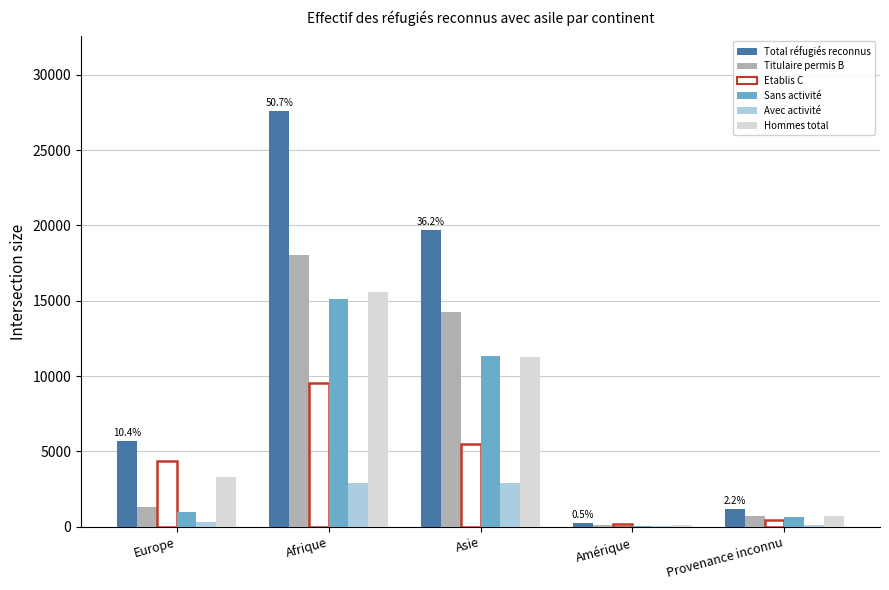

Which category has the highest value in the Hommes total series?

Afrique